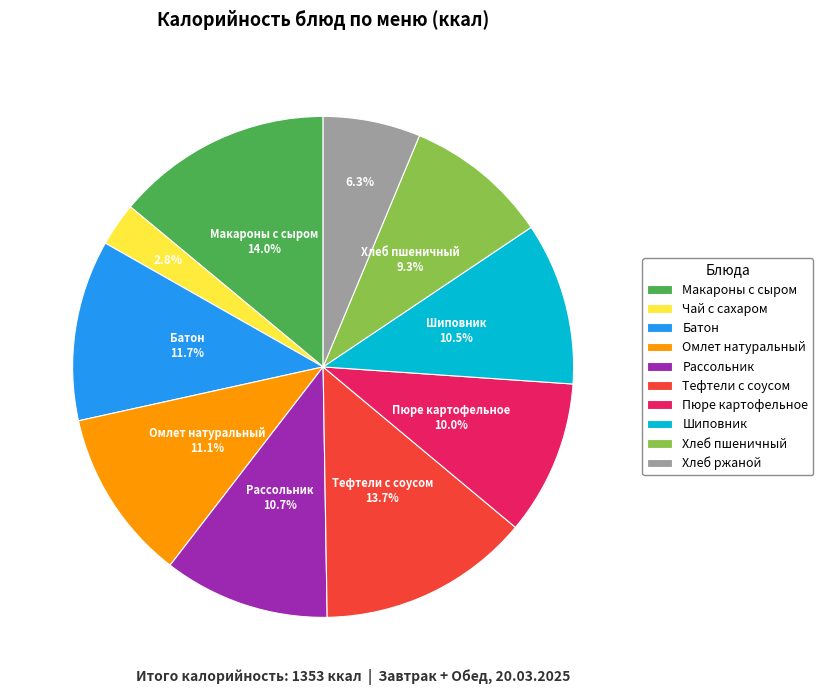

Does any single category account for the majority?

No